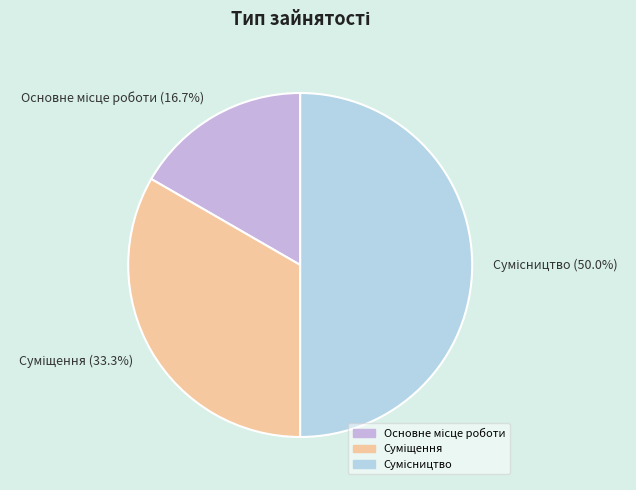

How many slices are in this pie chart?

3